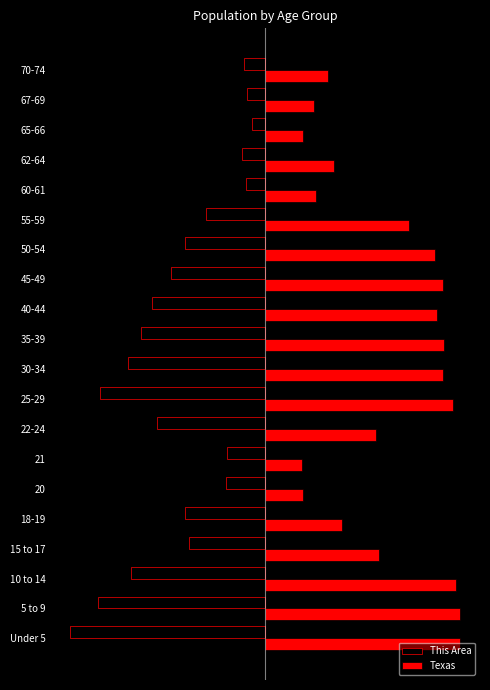

What are all the series names shown in the legend?

This Area, Texas